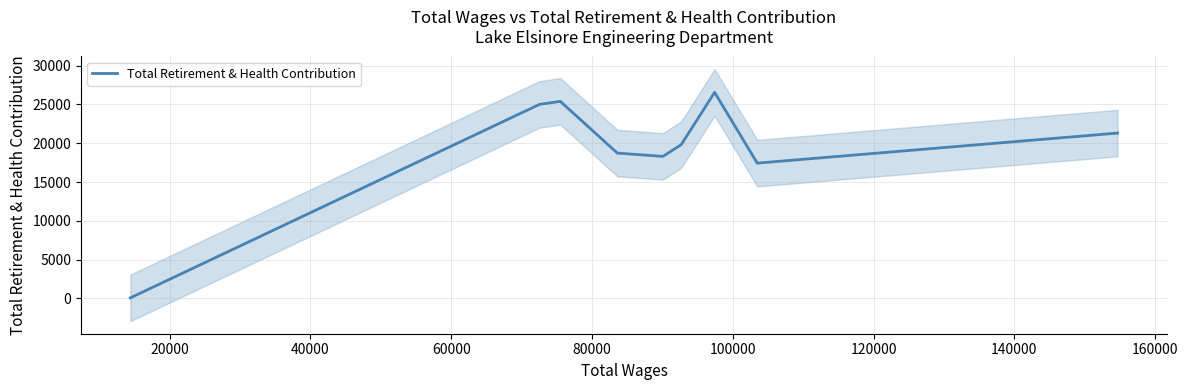

What is the difference between the second highest and minimum values?

25320